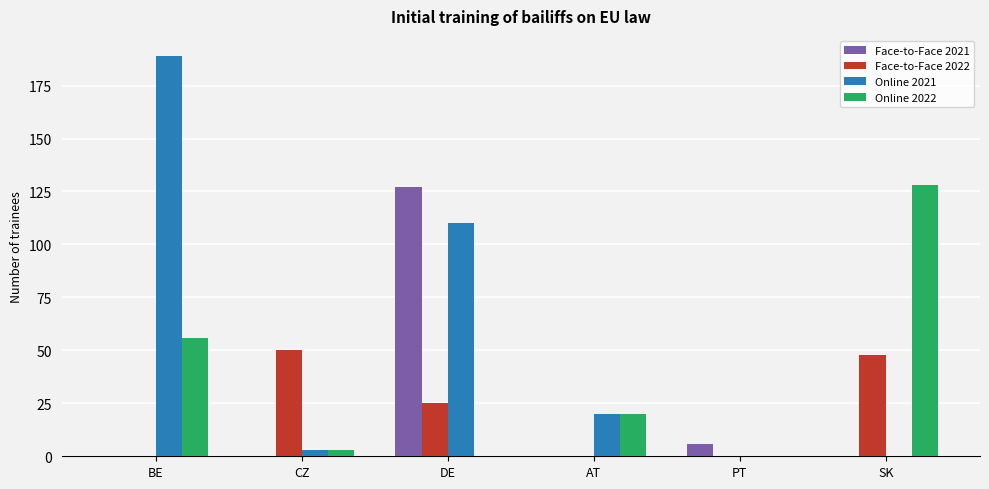

What is the sum of the Face-to-Face 2021 values at DE and AT?

127